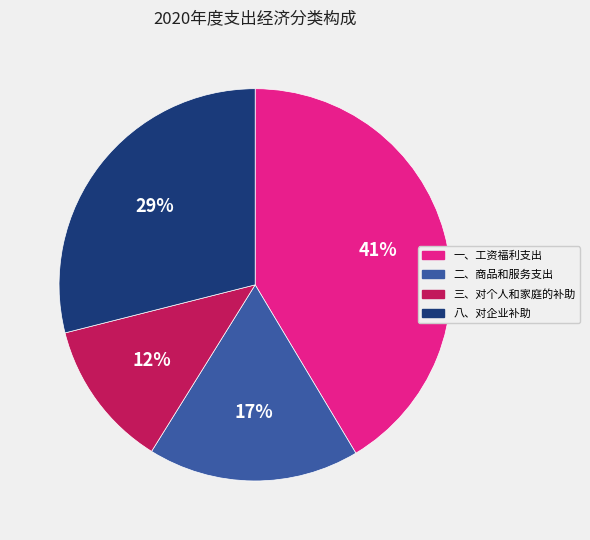

Do 二、商品和服务支出 and 一、工资福利支出 together represent more than half of the pie?

Yes